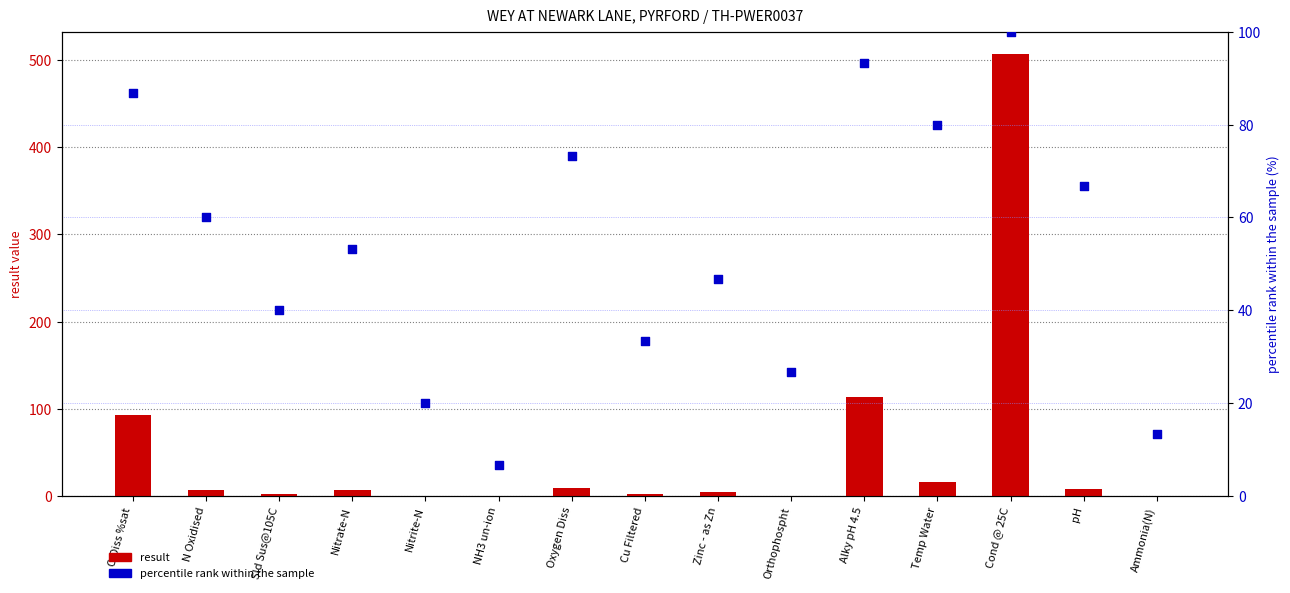

Which series contains the lowest Y value?

result